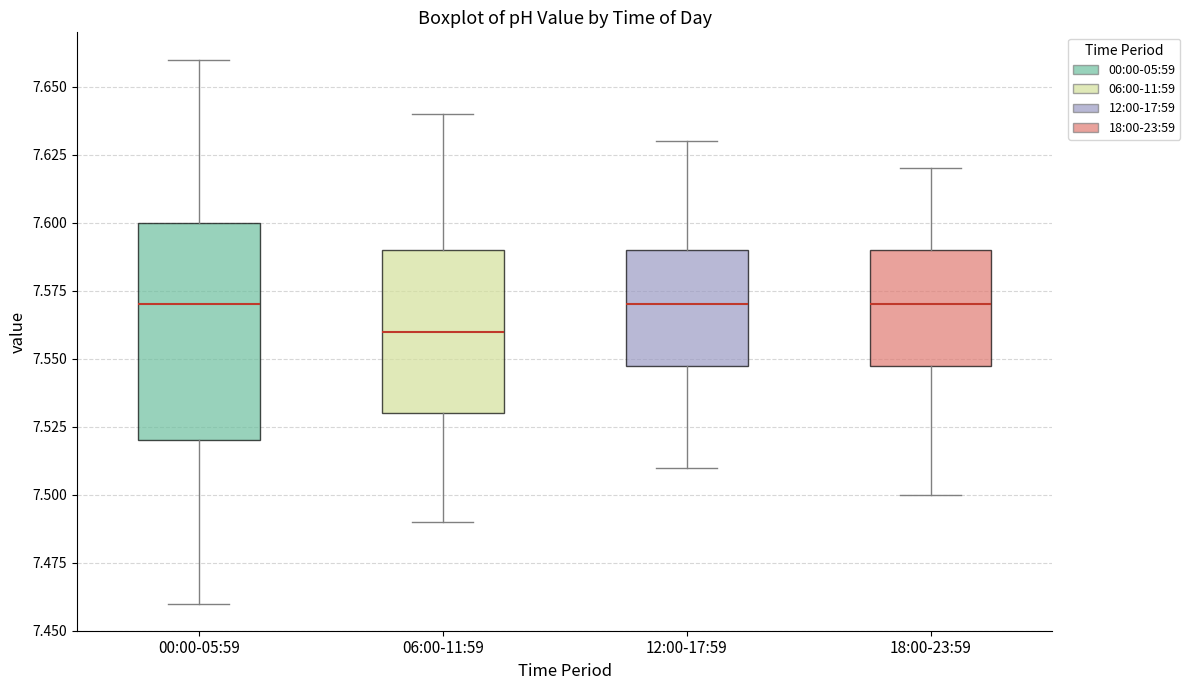

Where does the median line of the box for 06:00-11:59 sit on the y-axis? The values are not printed on the chart, so give them approximately, as read against the axis.

7.56